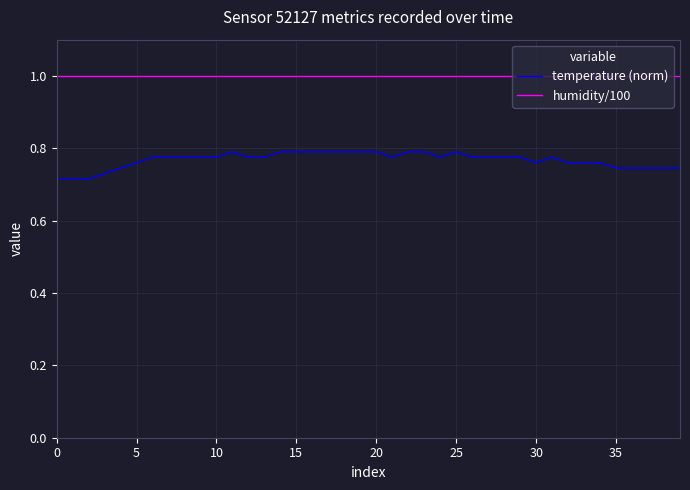

What is the minimum value for humidity/100?

1.0